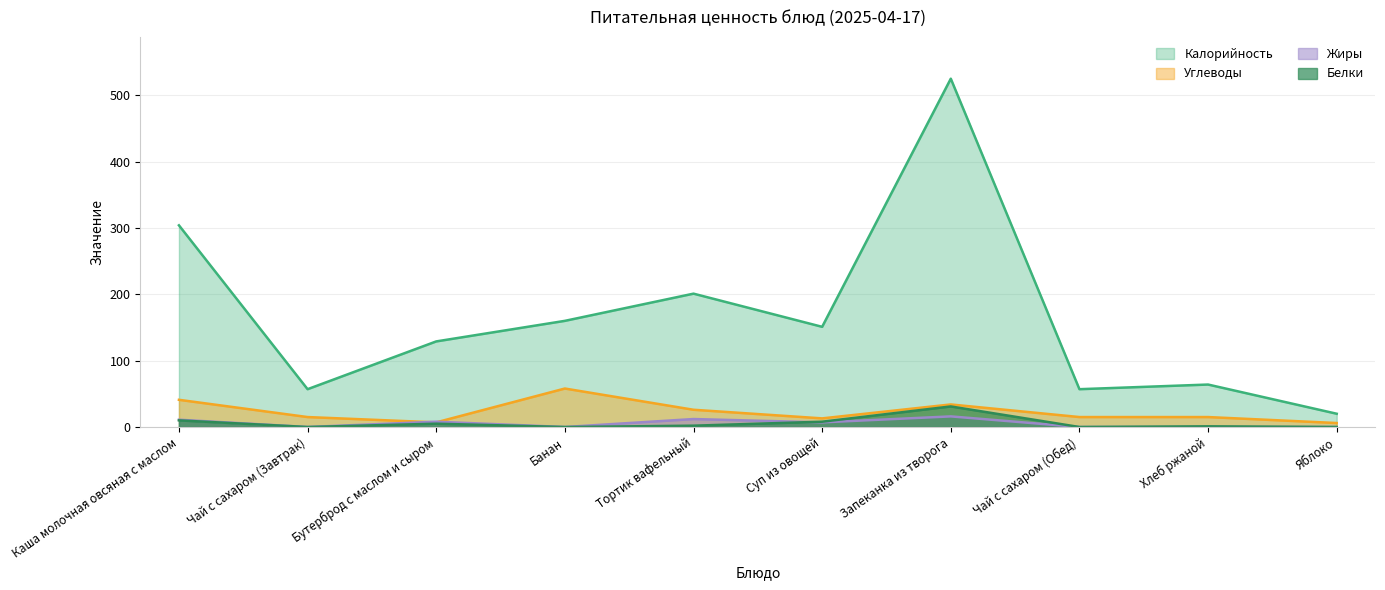

What is the spread (max minus min) of values at Запеканка из творога?

509